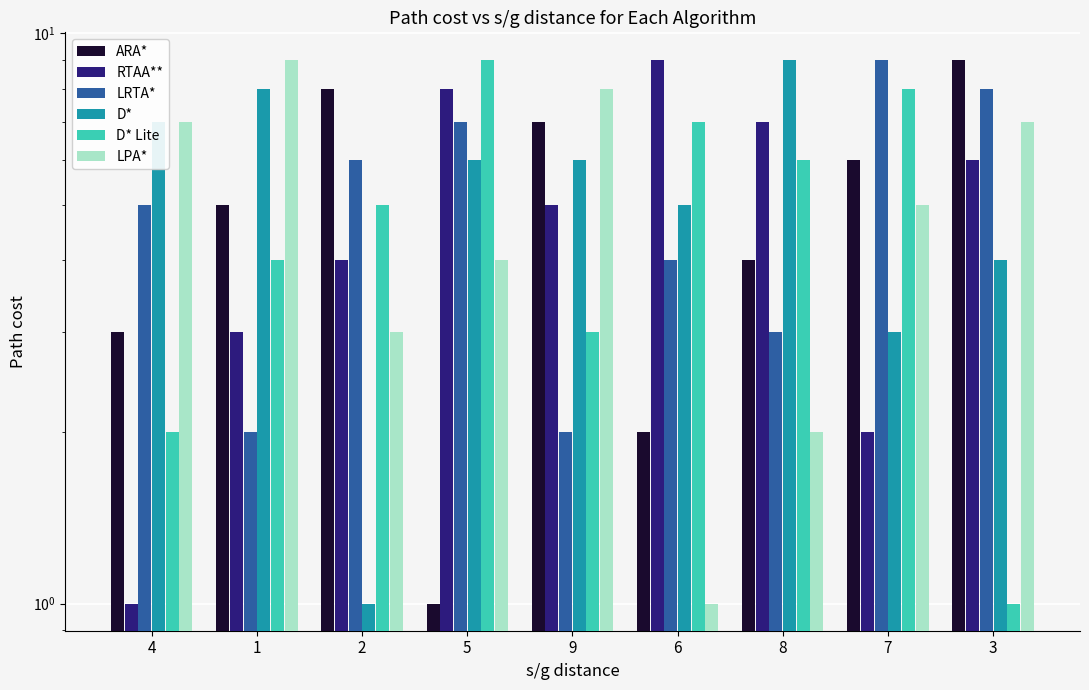

Which series has the largest range (max minus min)?

ARA*